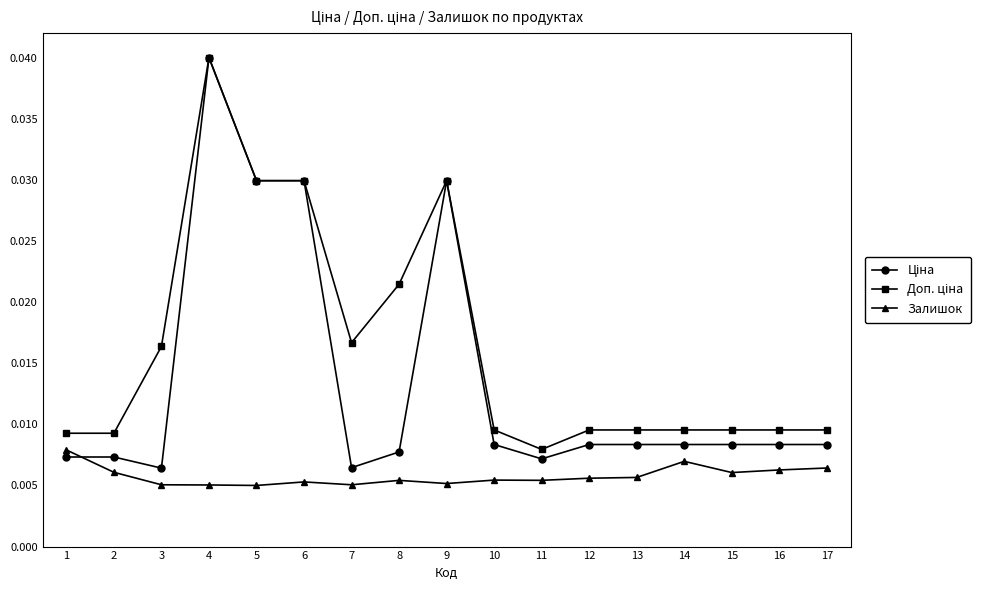

At how many categories does at least one series exceed 0?

17